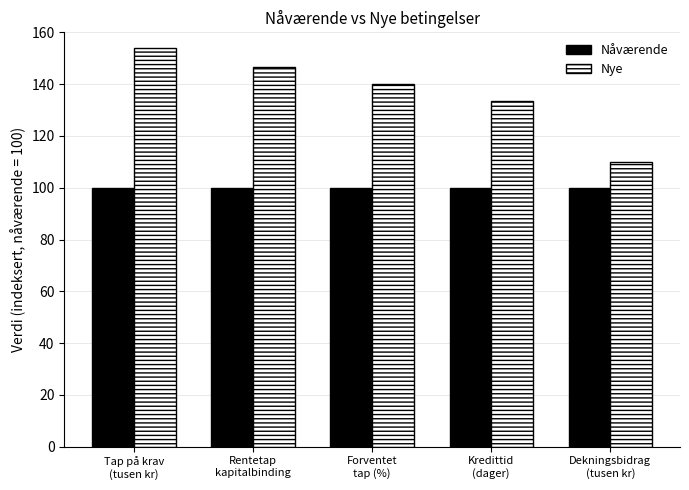

What is the greatest value displayed?

154.0